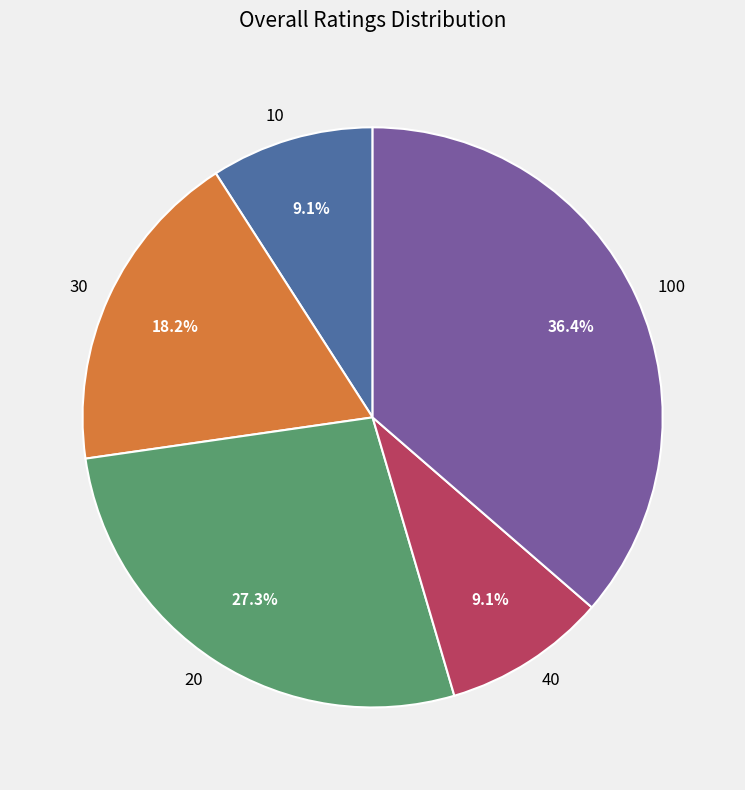

The 30 slice represents 18% of the pie. True or false?

True